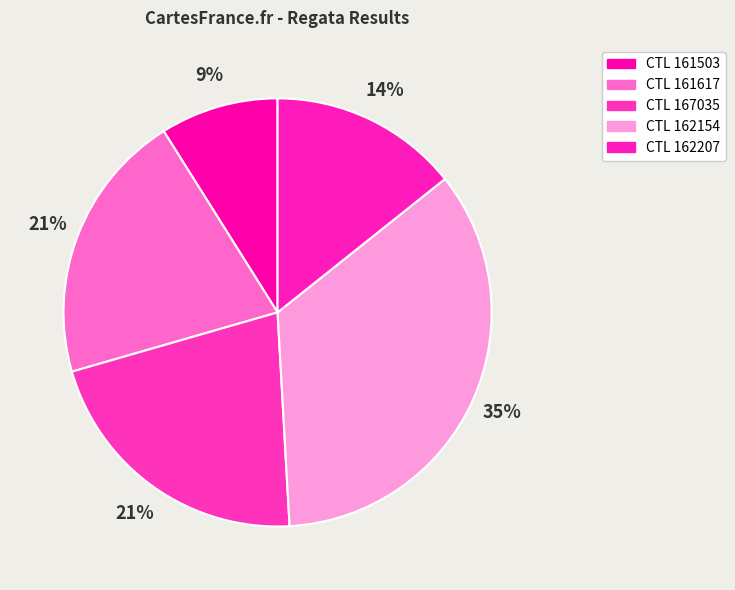

How many slices are in this pie chart?

5